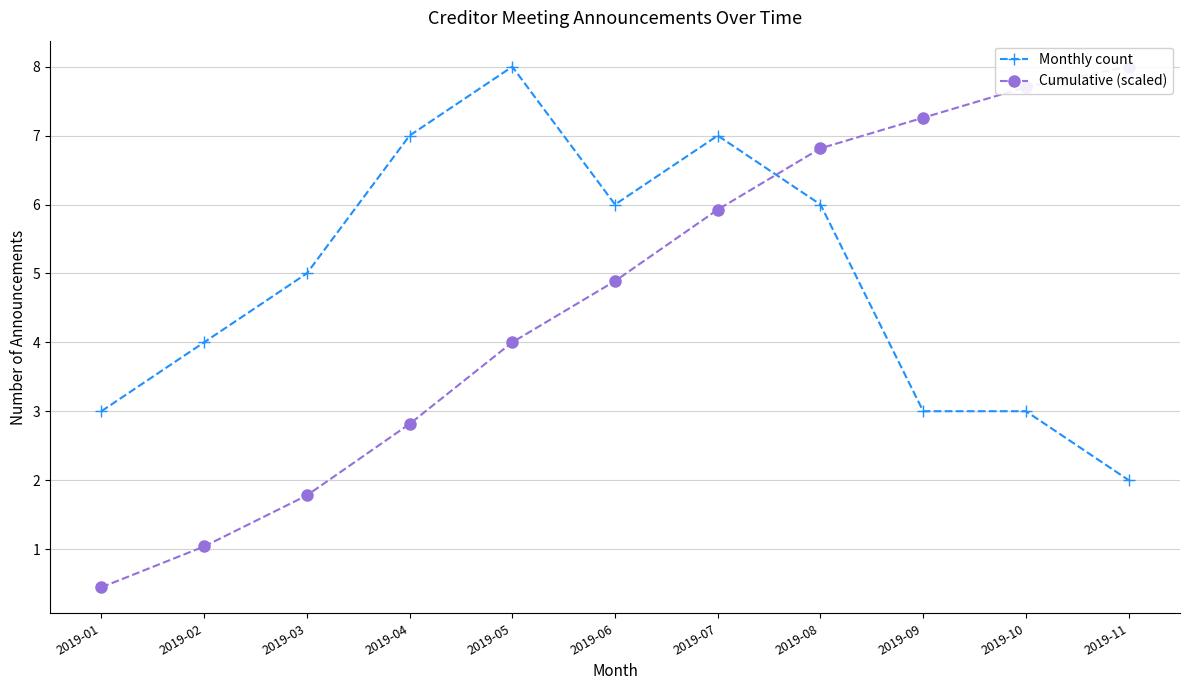

Between which two adjacent categories do Monthly count and Cumulative (scaled) first intersect?

2019-07 and 2019-08